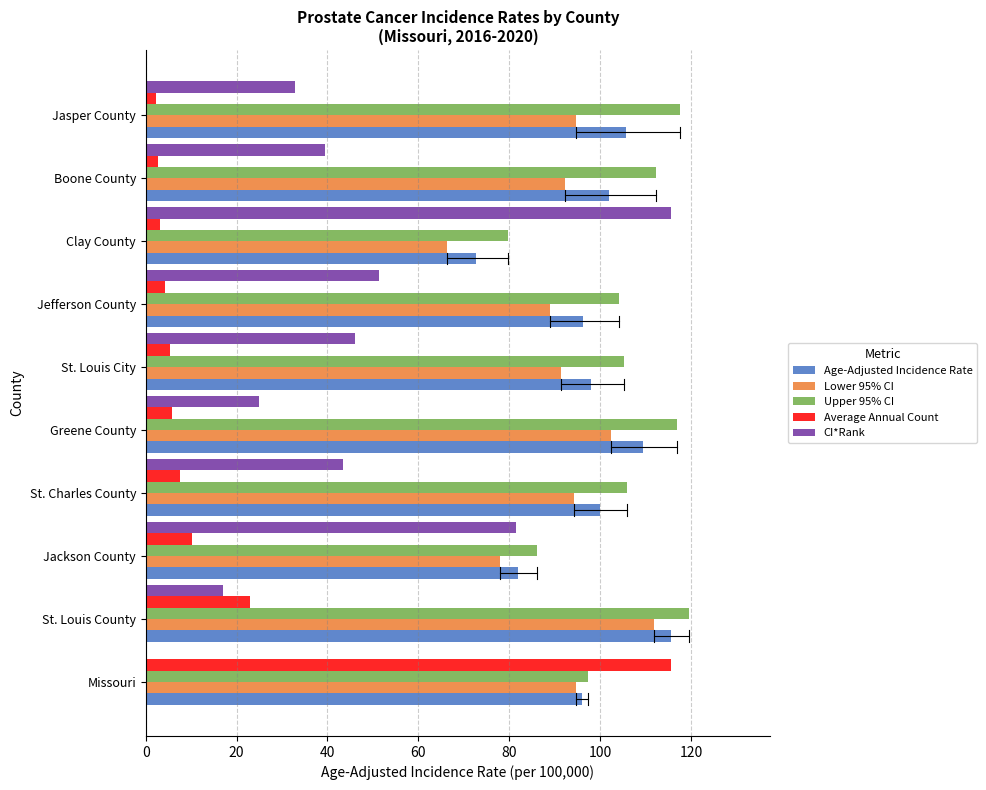

Count the number of data series in this chart.

5